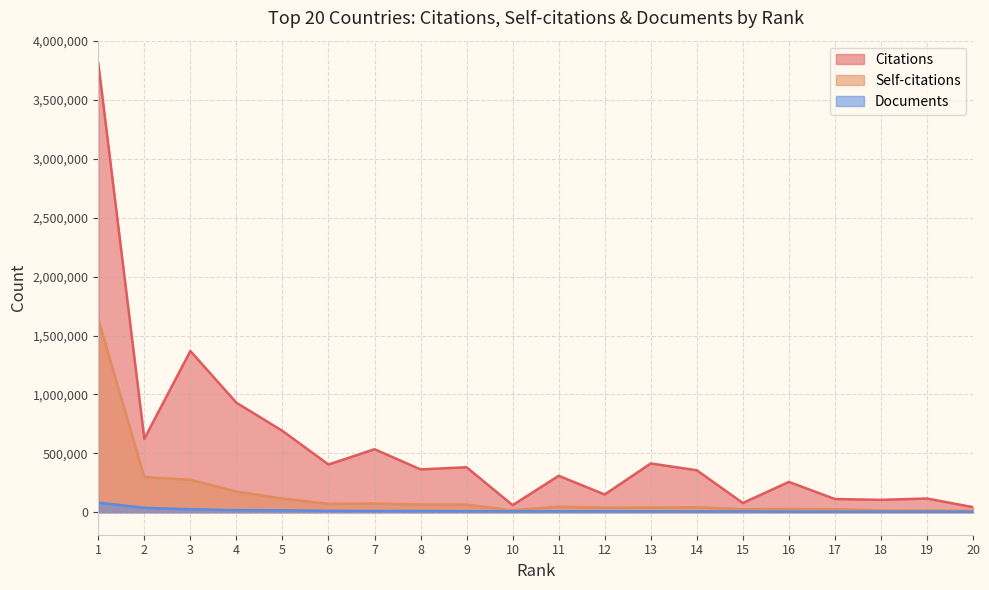

Reading right to left, extract all data points from this chart.

Citations: 43321	116839	105319	112491	257692	78759	356609	414169	151010	309638	60219	382051	364048	535318	405200	690961	929885	1368821	623854	3812306
Self-citations: 11943	15268	15748	25642	27631	26214	41428	40779	39239	47318	16337	64990	65546	74510	71641	116040	176474	275504	298970	1638603
Documents: 4507	5033	5115	5224	5384	6557	7034	7430	7736	7996	8097	9225	10298	11038	11826	16549	17971	25492	37837	82106